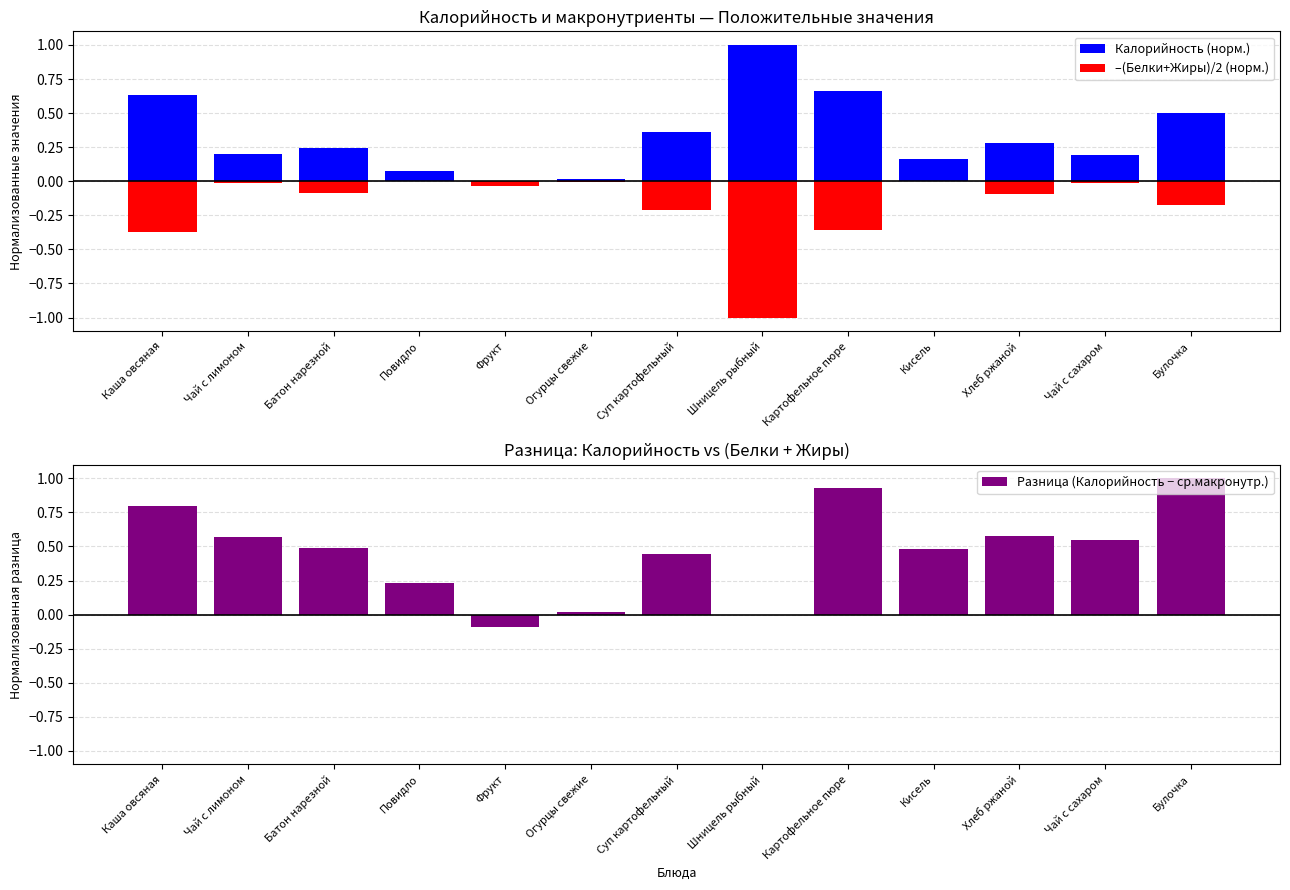

What is the value of the Калорийность (норм.) bar at the 9th from the left?

0.7